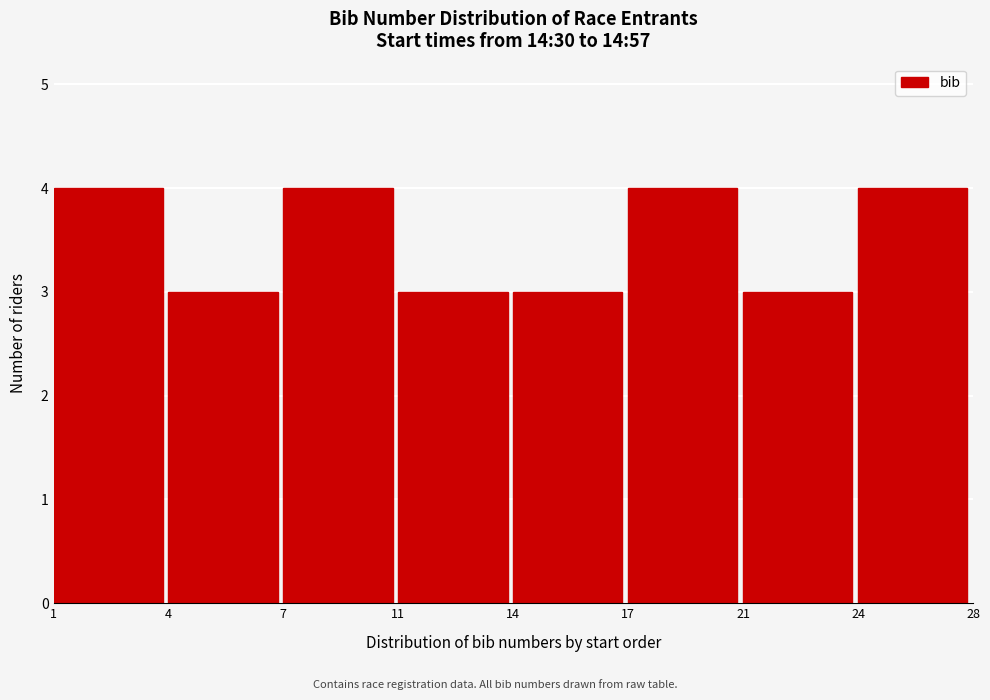

Reading left to right, transcribe all the data shown in this chart.

4	3	4	3	3	4	3	4